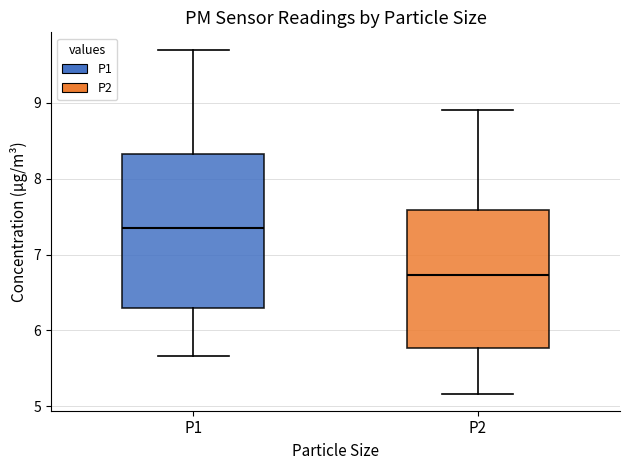

Reading left to right, transcribe this box plot: for each box, give where its median line is, the range the box spans, and where its two whiskers end, as read against the y-axis. The values are not printed on the chart, so give them approximately, as read against the axis.

P1: median 7.4, box 6.3 to 8.3, whiskers 5.7 to 9.7
P2: median 6.7, box 5.8 to 7.6, whiskers 5.2 to 8.9